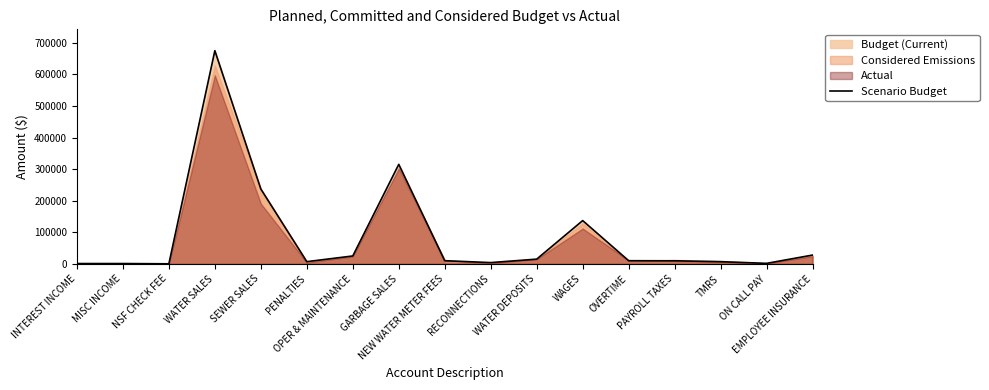

List the labels in order of value, smallest first.

NSF CHECK FEE, INTEREST INCOME, MISC INCOME, ON CALL PAY, RECONNECTIONS, TMRS, PENALTIES, PAYROLL TAXES, NEW WATER METER FEES, OVERTIME, WATER DEPOSITS, OPER & MAINTENANCE, EMPLOYEE INSURANCE, WAGES, SEWER SALES, GARBAGE SALES, WATER SALES